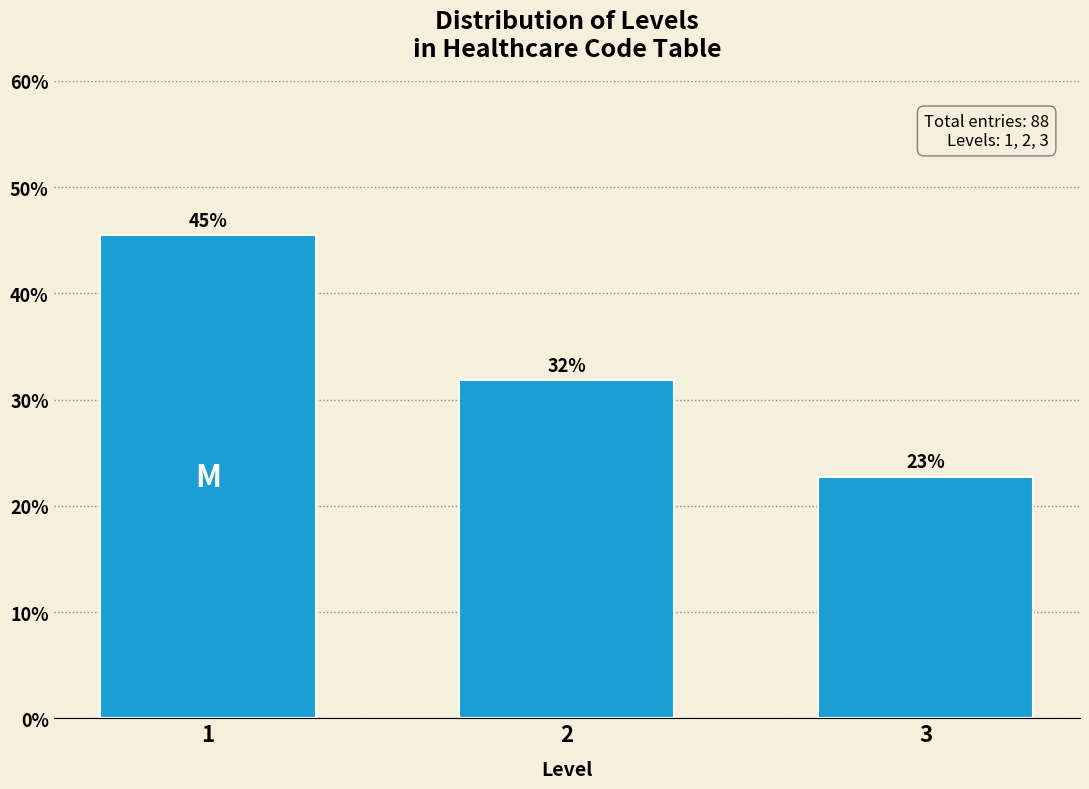

How many bars are there in total?

3